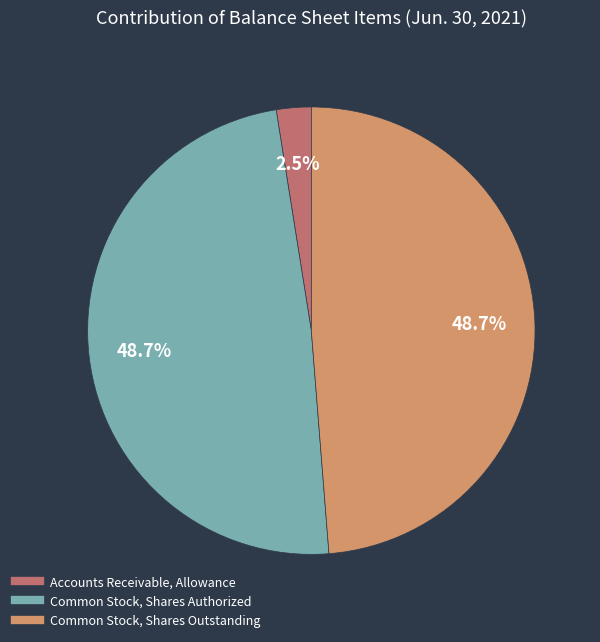

To the nearest percent, what is the combined percentage of Common Stock, Shares Authorized and Accounts Receivable, Allowance?

51%